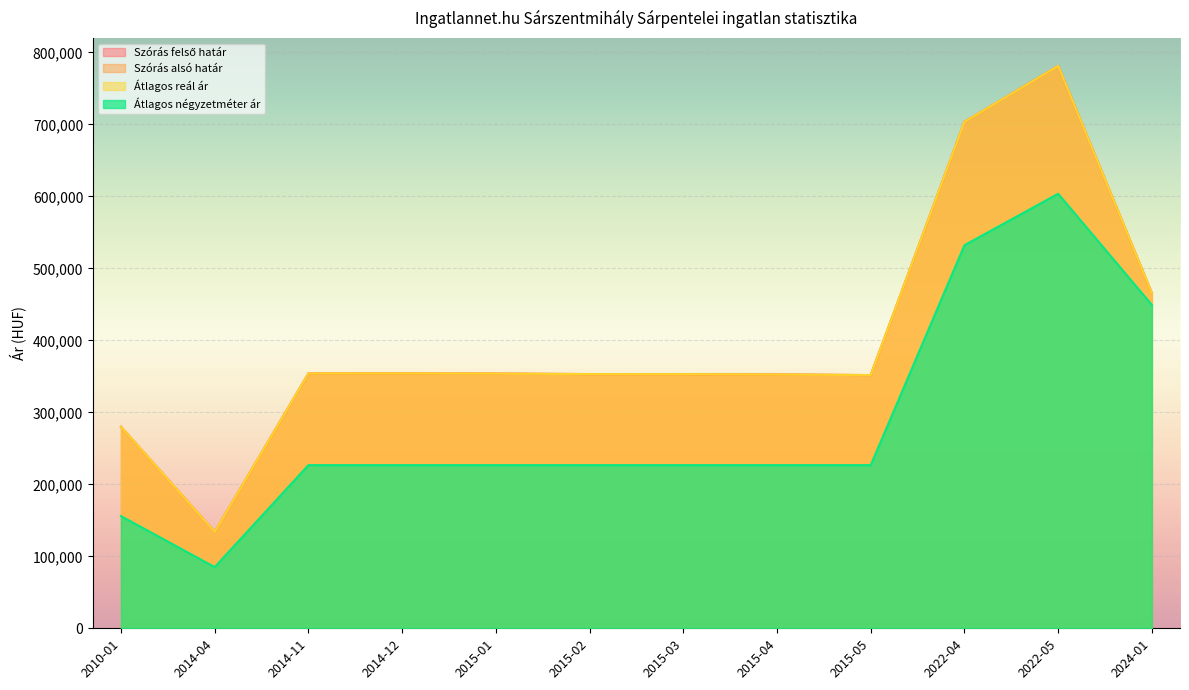

What is the label of the 11th point from the left?

2022-05